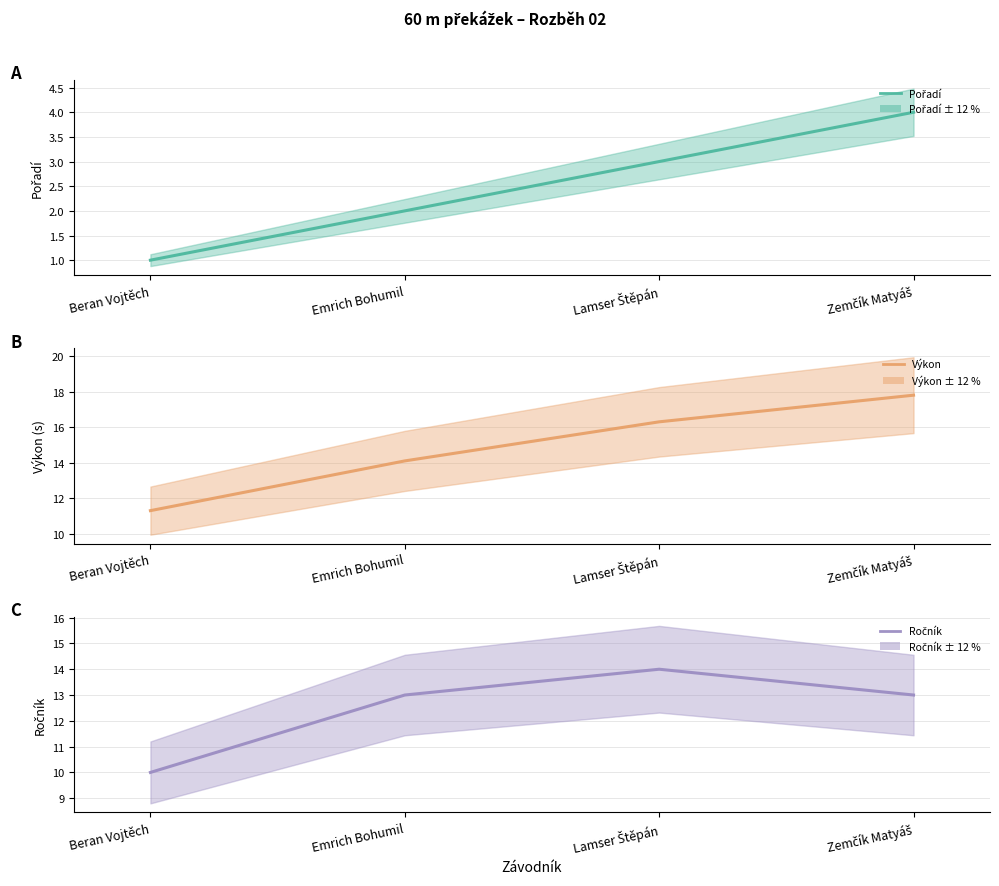

What is the minimum value for Pořadí?

1.0